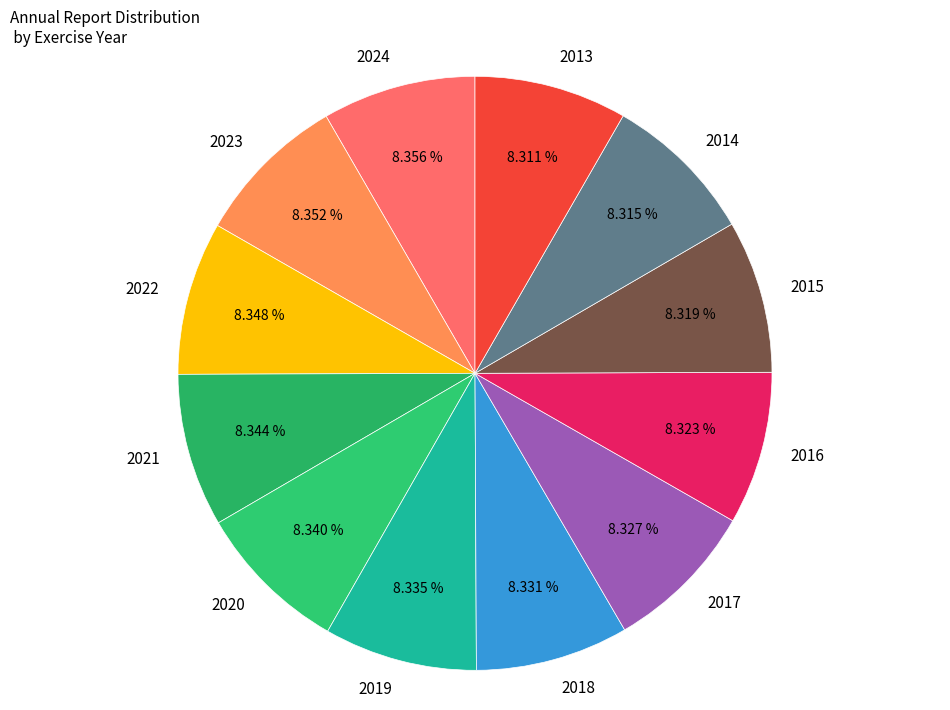

Count the number of slices in the pie.

12